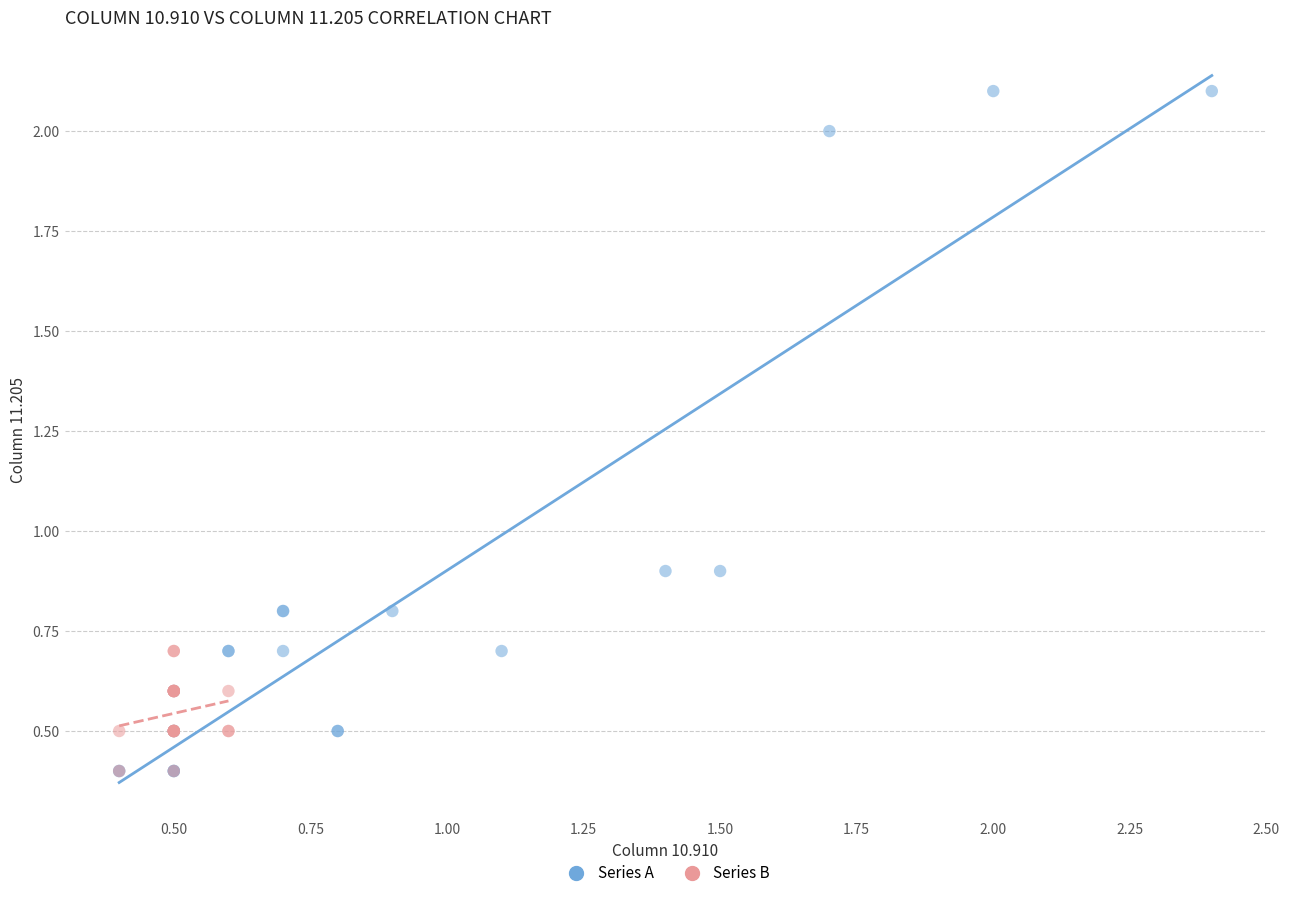

Which series reaches the maximum Y coordinate?

Series A